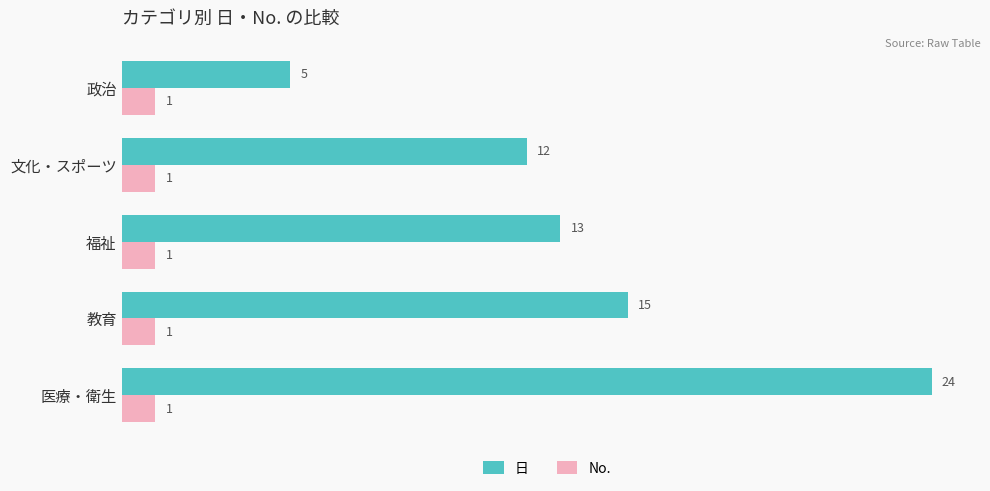

True or false: No. has a value of 2 at 教育.

False